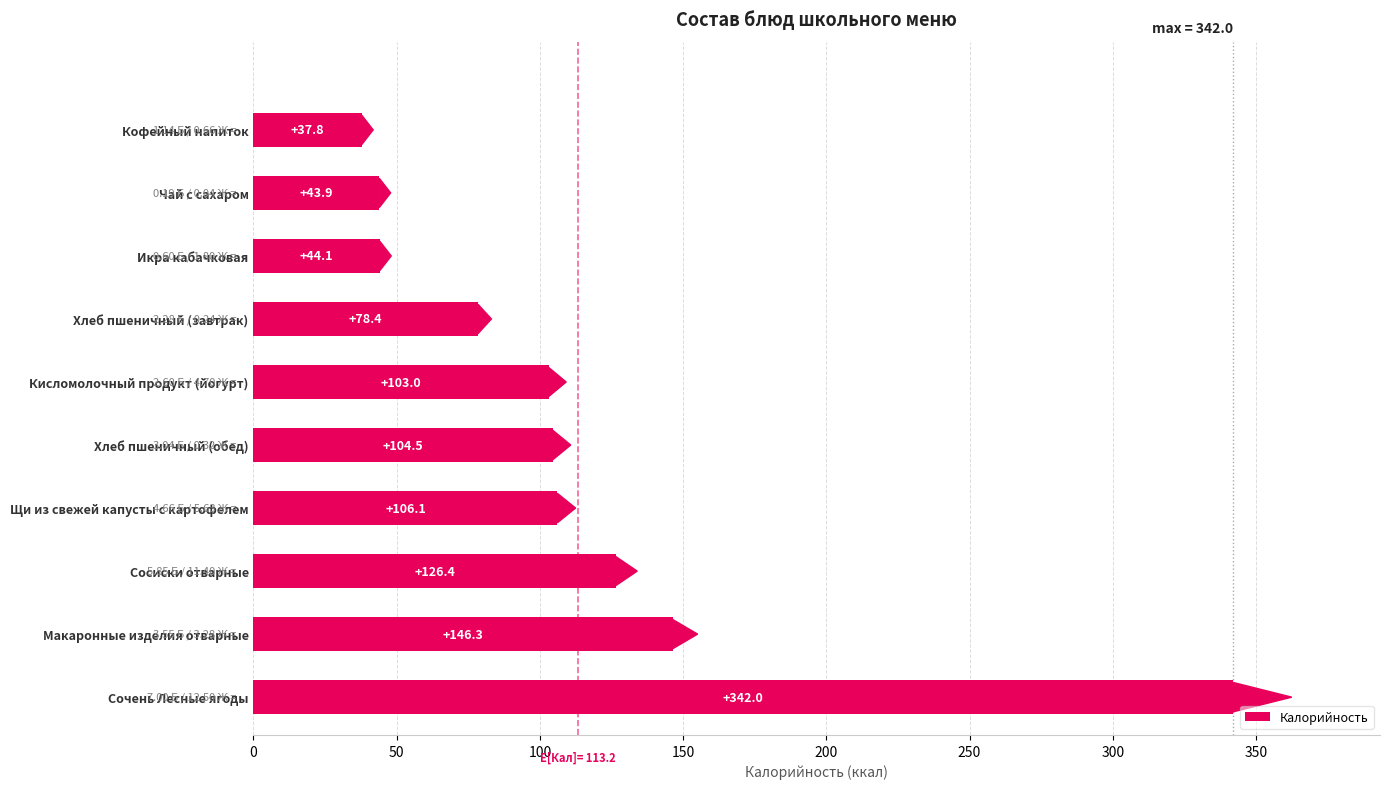

Reading bottom to top, transcribe all the data shown in this chart.

342.0	146.3	126.4	106.1	104.5	103.0	78.4	44.1	43.9	37.8